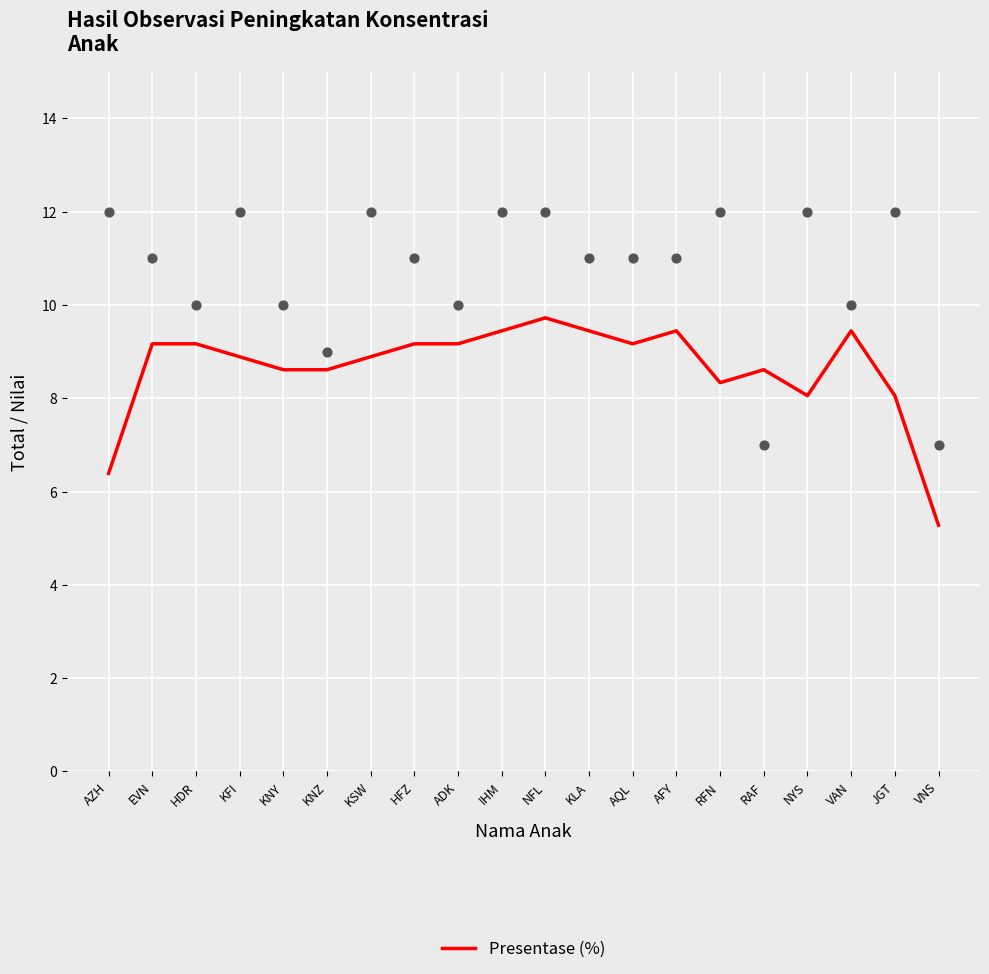

Which has a higher value, EVN or KSW?

EVN